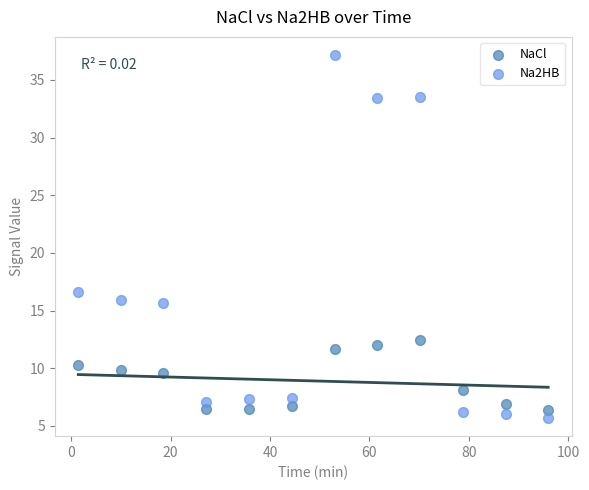

Which series has the widest spread of Y values?

Na2HB